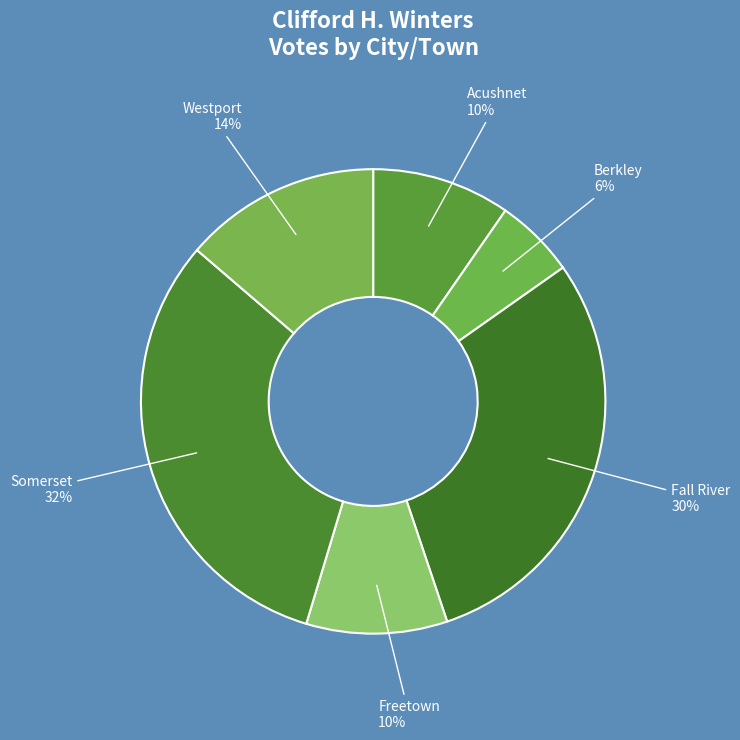

Do Freetown and Somerset together represent more than half of the pie?

No